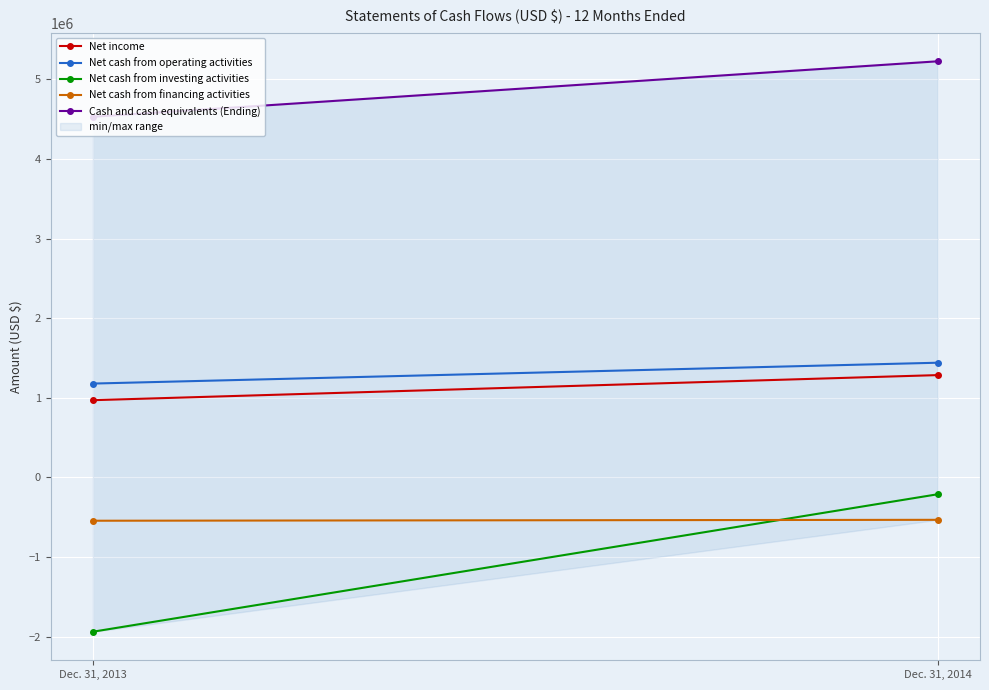

How many lines are shown in the chart?

5